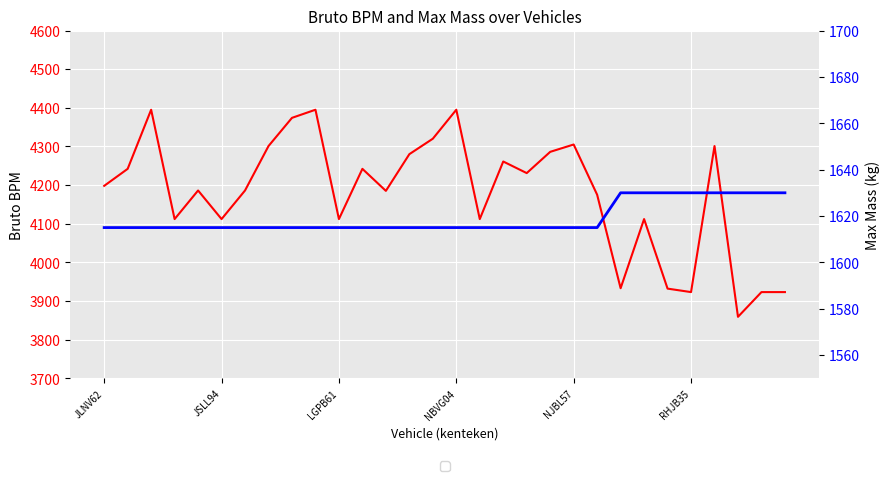

True or false: toegestane_maximum_massa_voertuig has more than 0 interior local peaks.

False